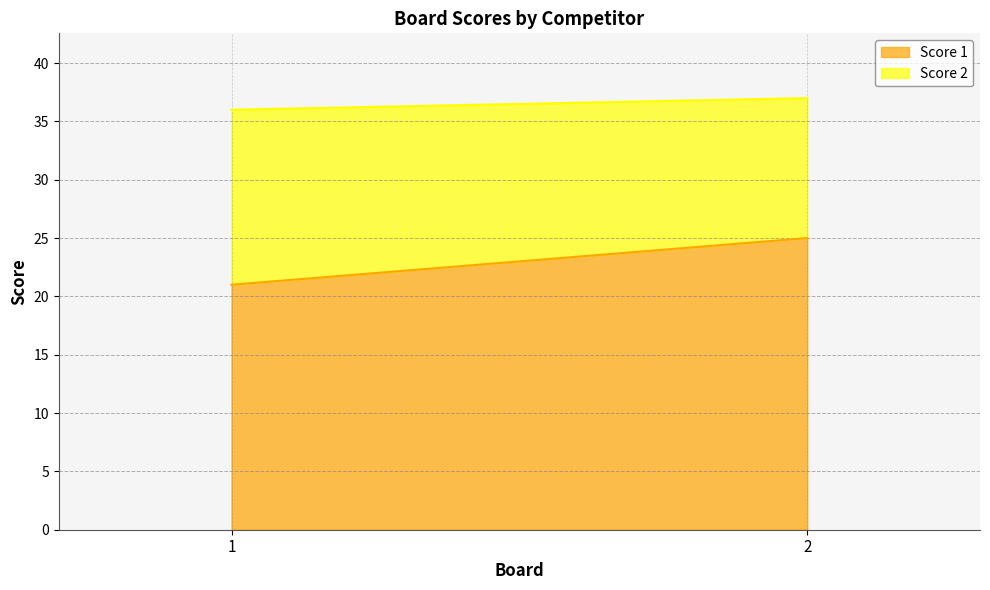

The Score 2 series shows 15 at 1. True or false?

True